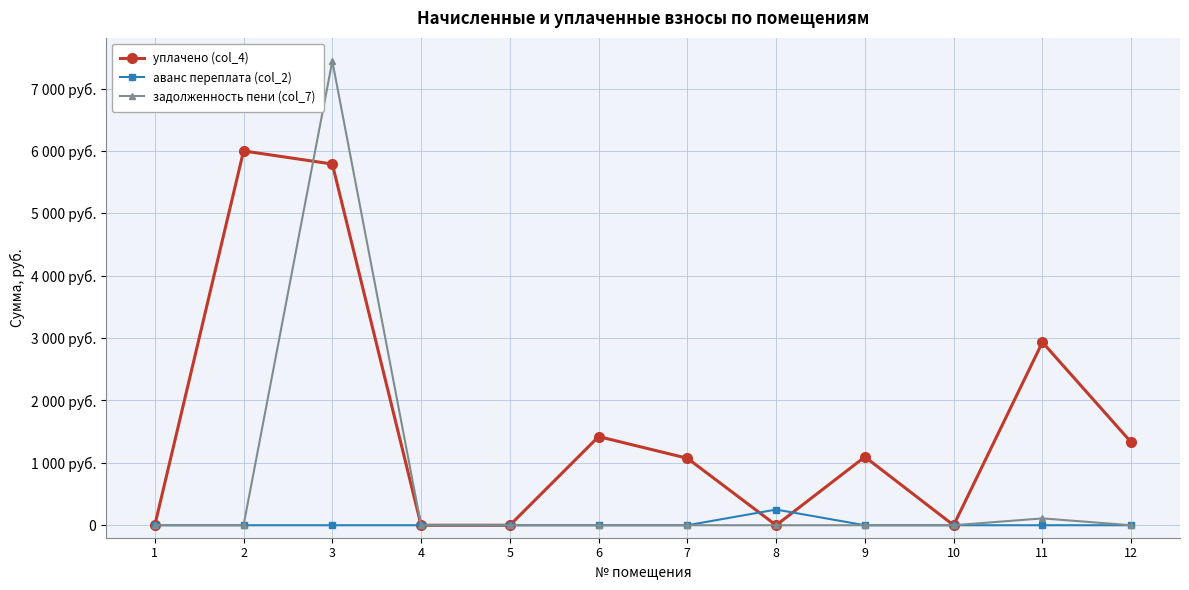

True or false: задолженность пени (col_7) has a value of -4131.8 at 7.

False